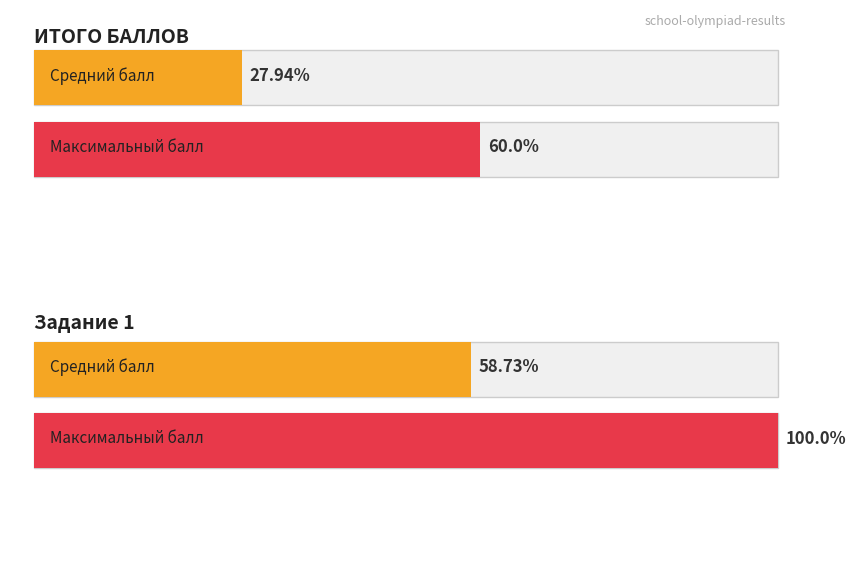

The value of Задание 3 at М-10-6 is -5. True or false?

False